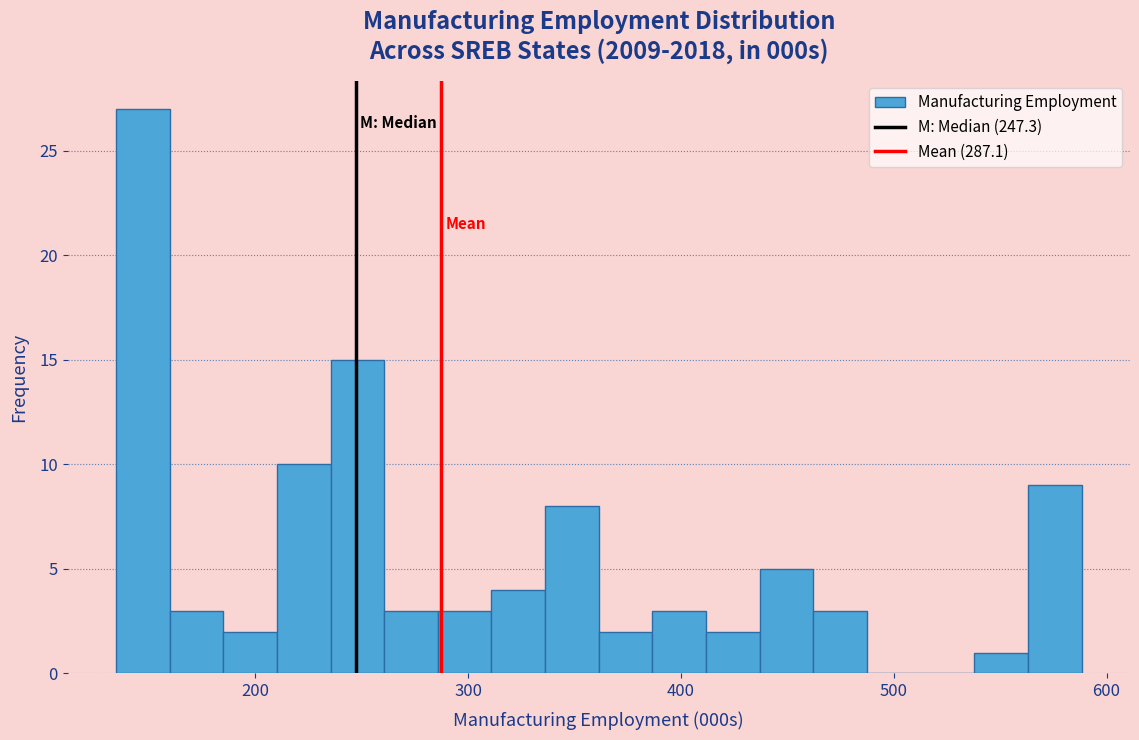

Around what value on the x-axis is the tallest bar? Give the approximate position of its centre, as read against the axis.

150